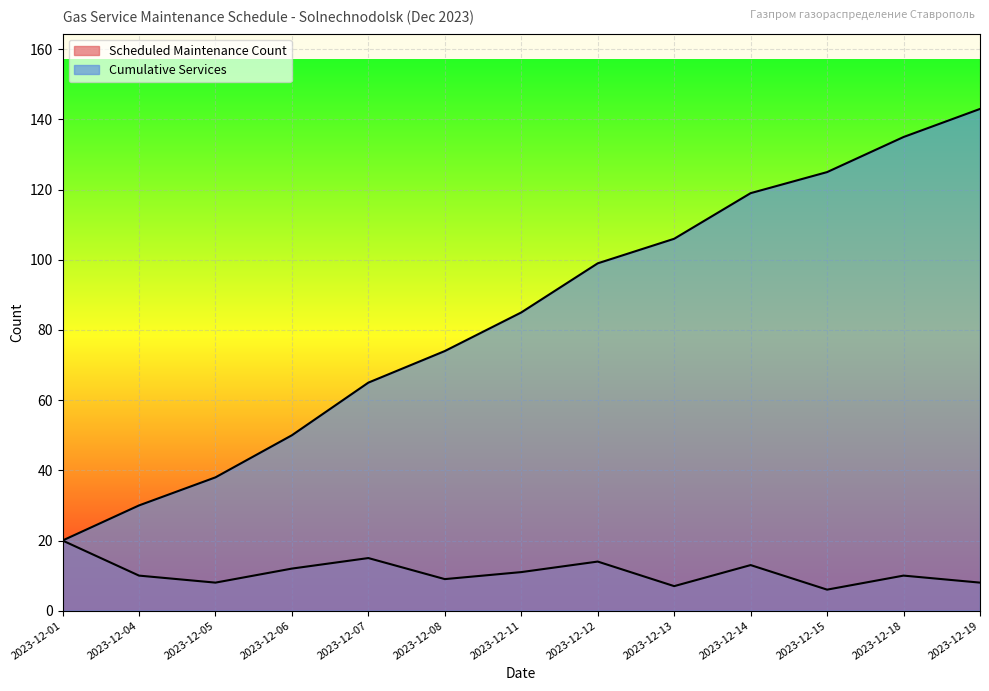

What is the difference between the Scheduled Maintenance Count values at 2023-12-12 and 2023-12-15?

8